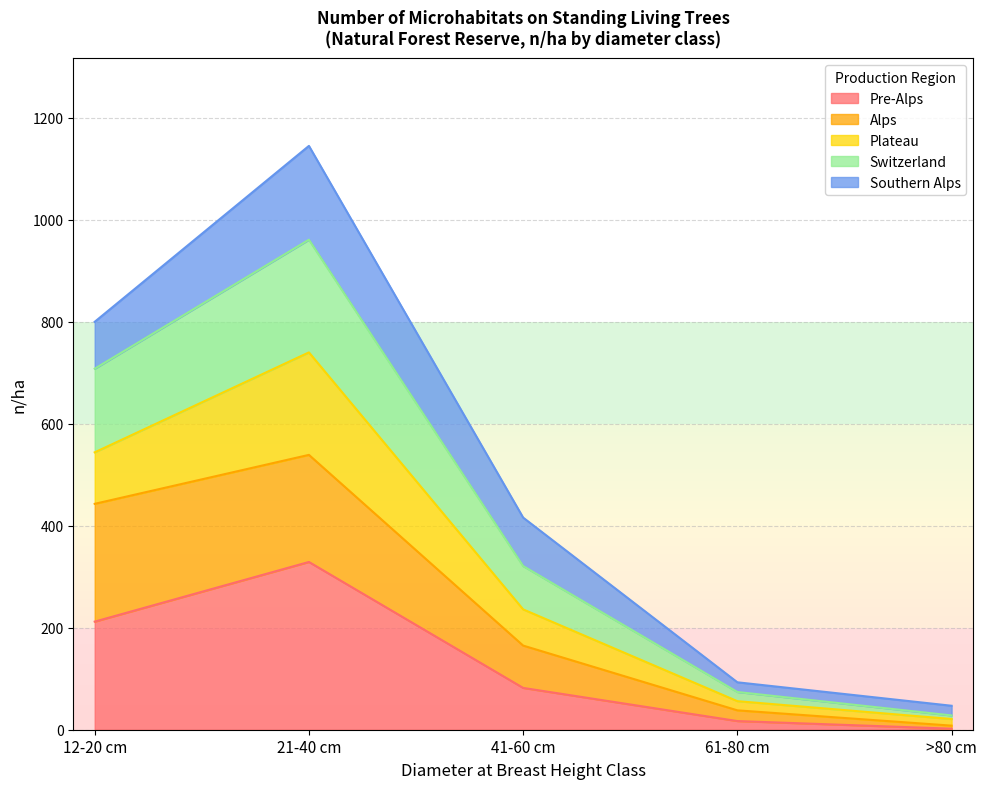

At which category is the sum across all series the highest?

21-40 cm